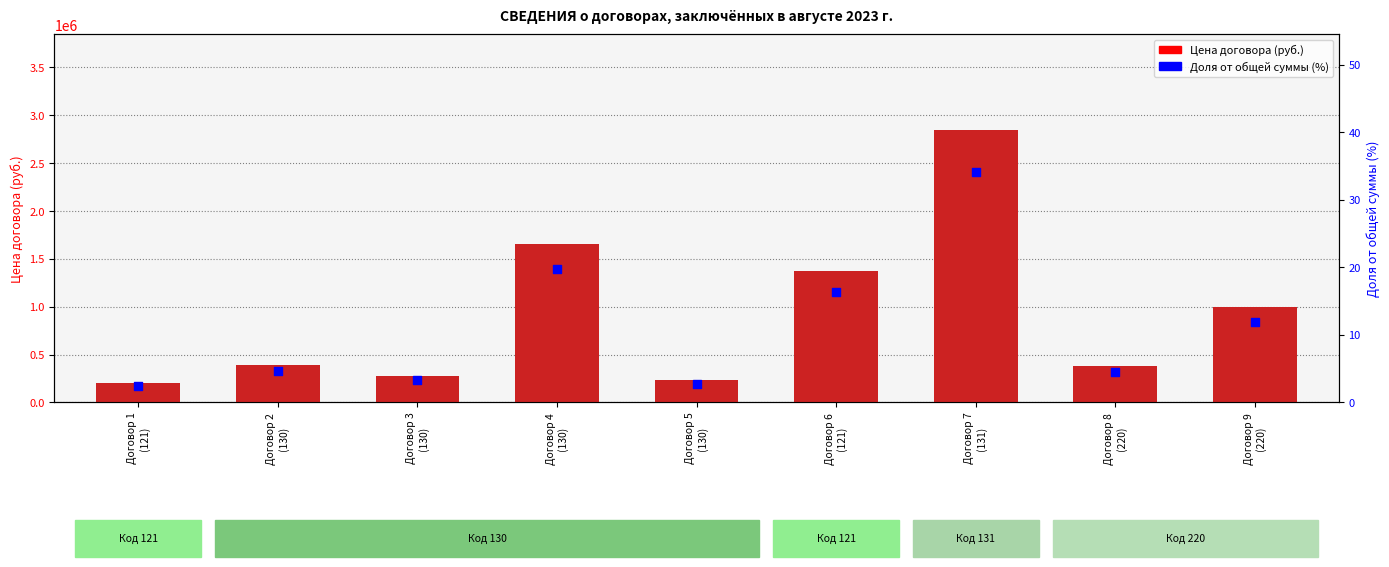

Is the value of Доля от общей суммы (%) at Договор 2
(130) greater than the value of Цена договора (руб.) at Договор 2
(130)?

No